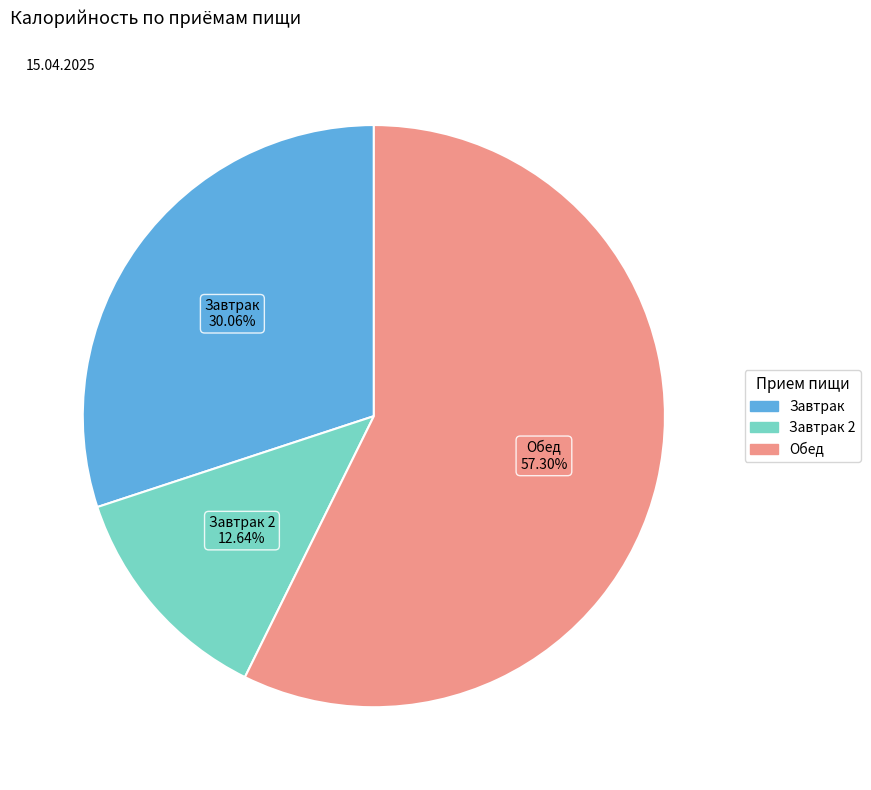

To the nearest percent, what is the average slice percentage?

33%